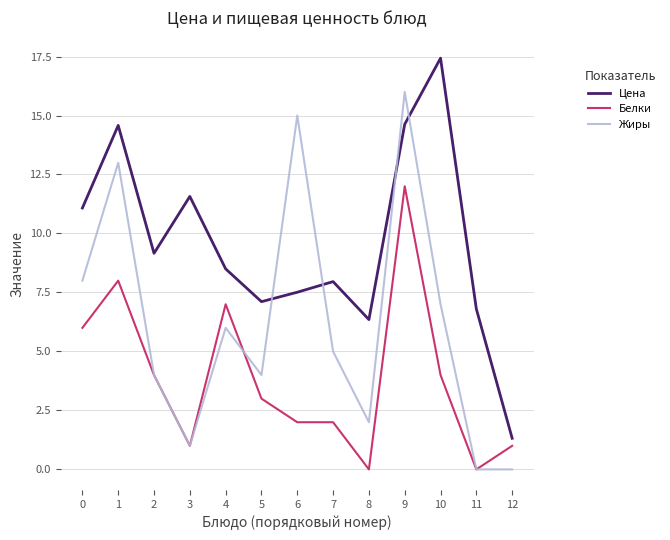

What value does the Жиры series have at 4?

6.0